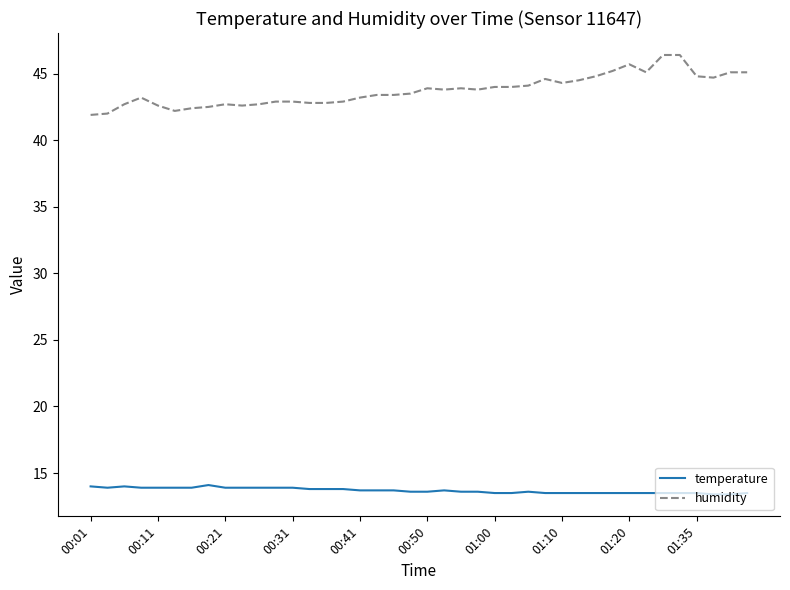

True or false: temperature and humidity intersect in this chart.

False